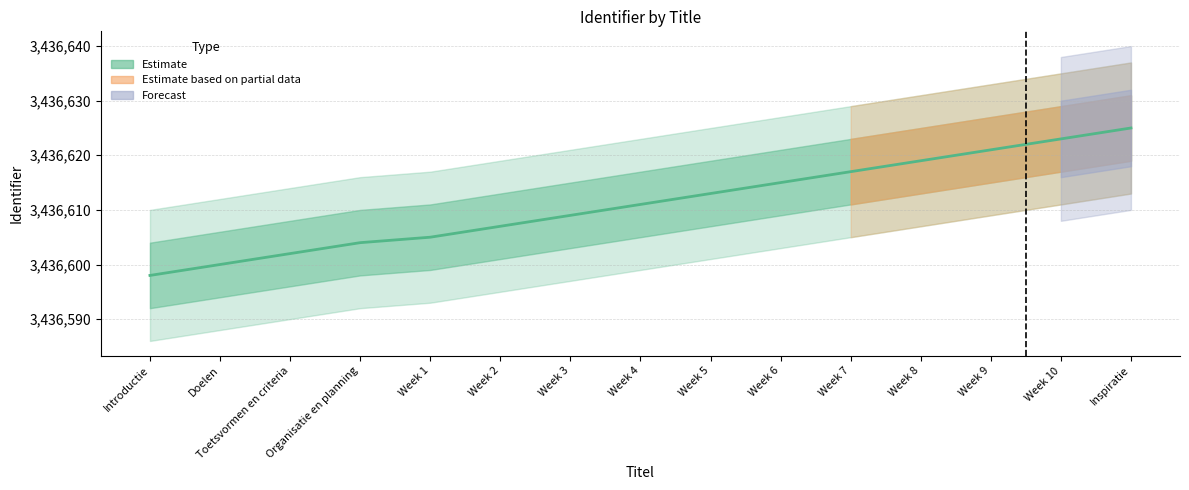

Reading left to right, what are all the values shown in this chart?

3436598	3436600	3436602	3436604	3436605	3436607	3436609	3436611	3436613	3436615	3436617	3436619	3436621	3436623	3436625